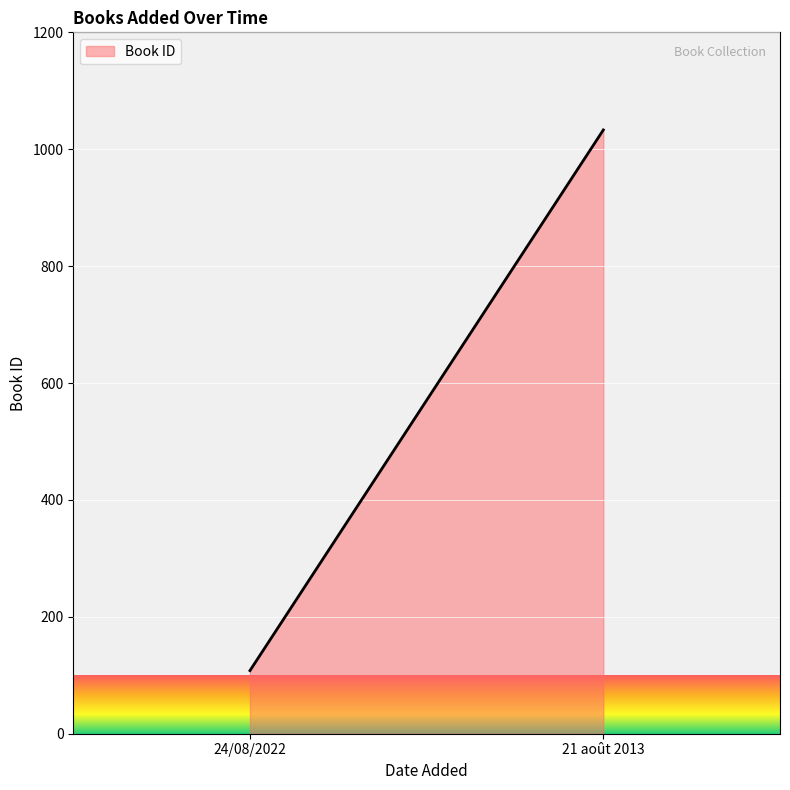

Is it true that the value at 24/08/2022 is 108?

True